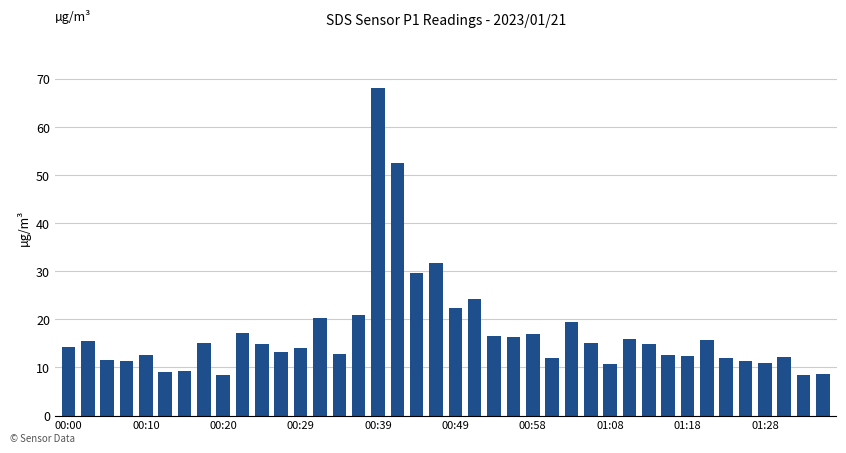

What is the greatest value displayed?

68.2